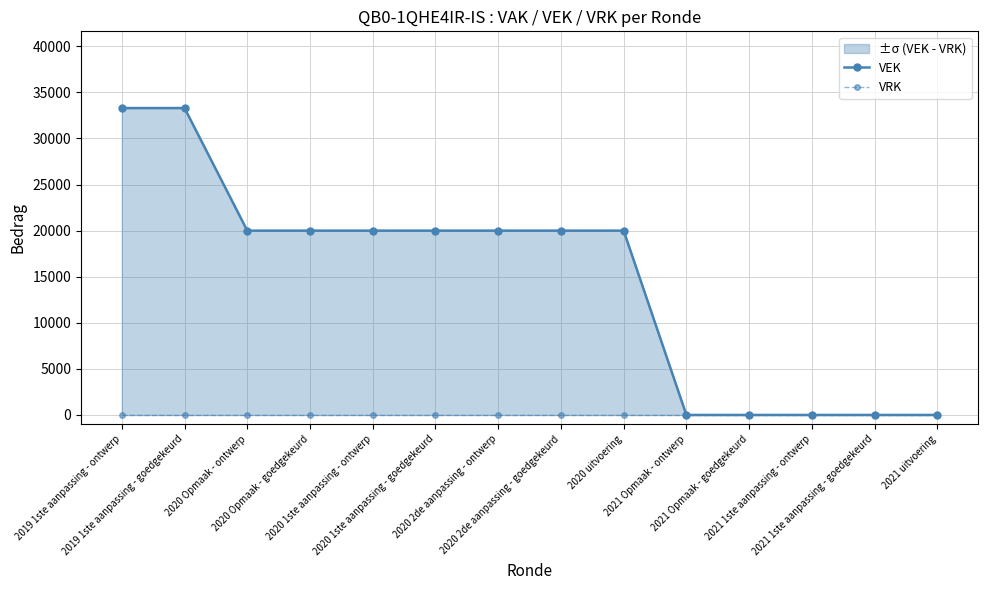

At 2021 1ste aanpassing - goedgekeurd, list the series in order from smallest to largest.

VEK, VRK